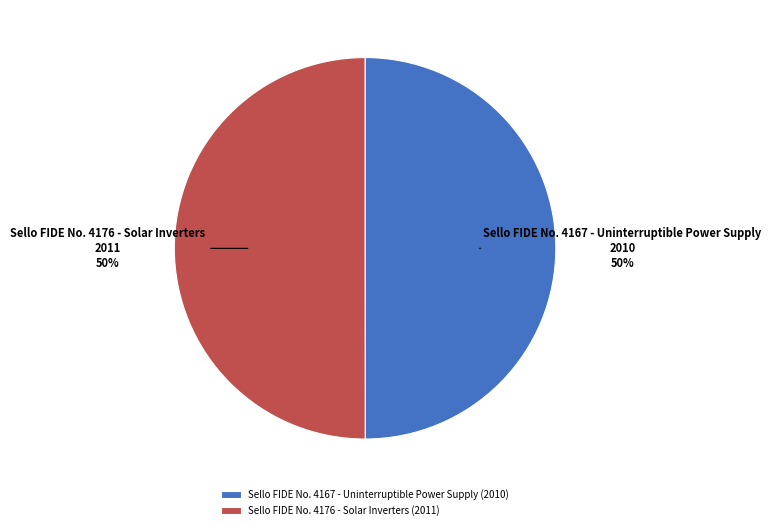

The Sello FIDE No. 4167 - Uninterruptible Power Supply slice represents 40% of the pie. True or false?

False